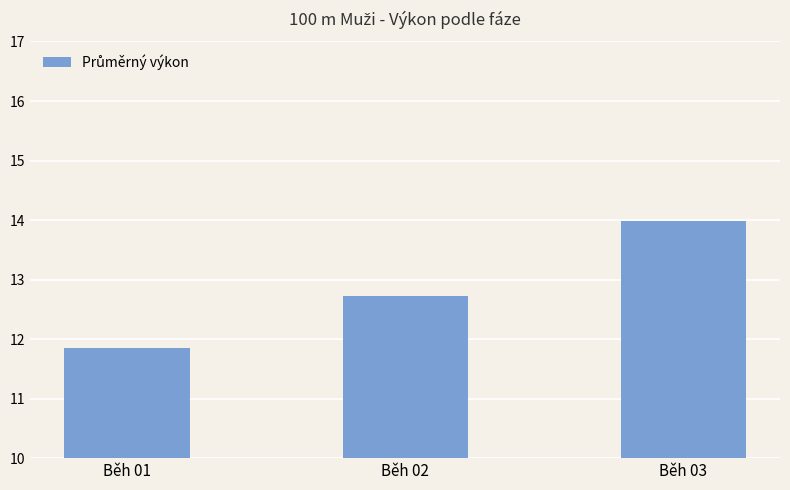

How many bars are there in total?

3